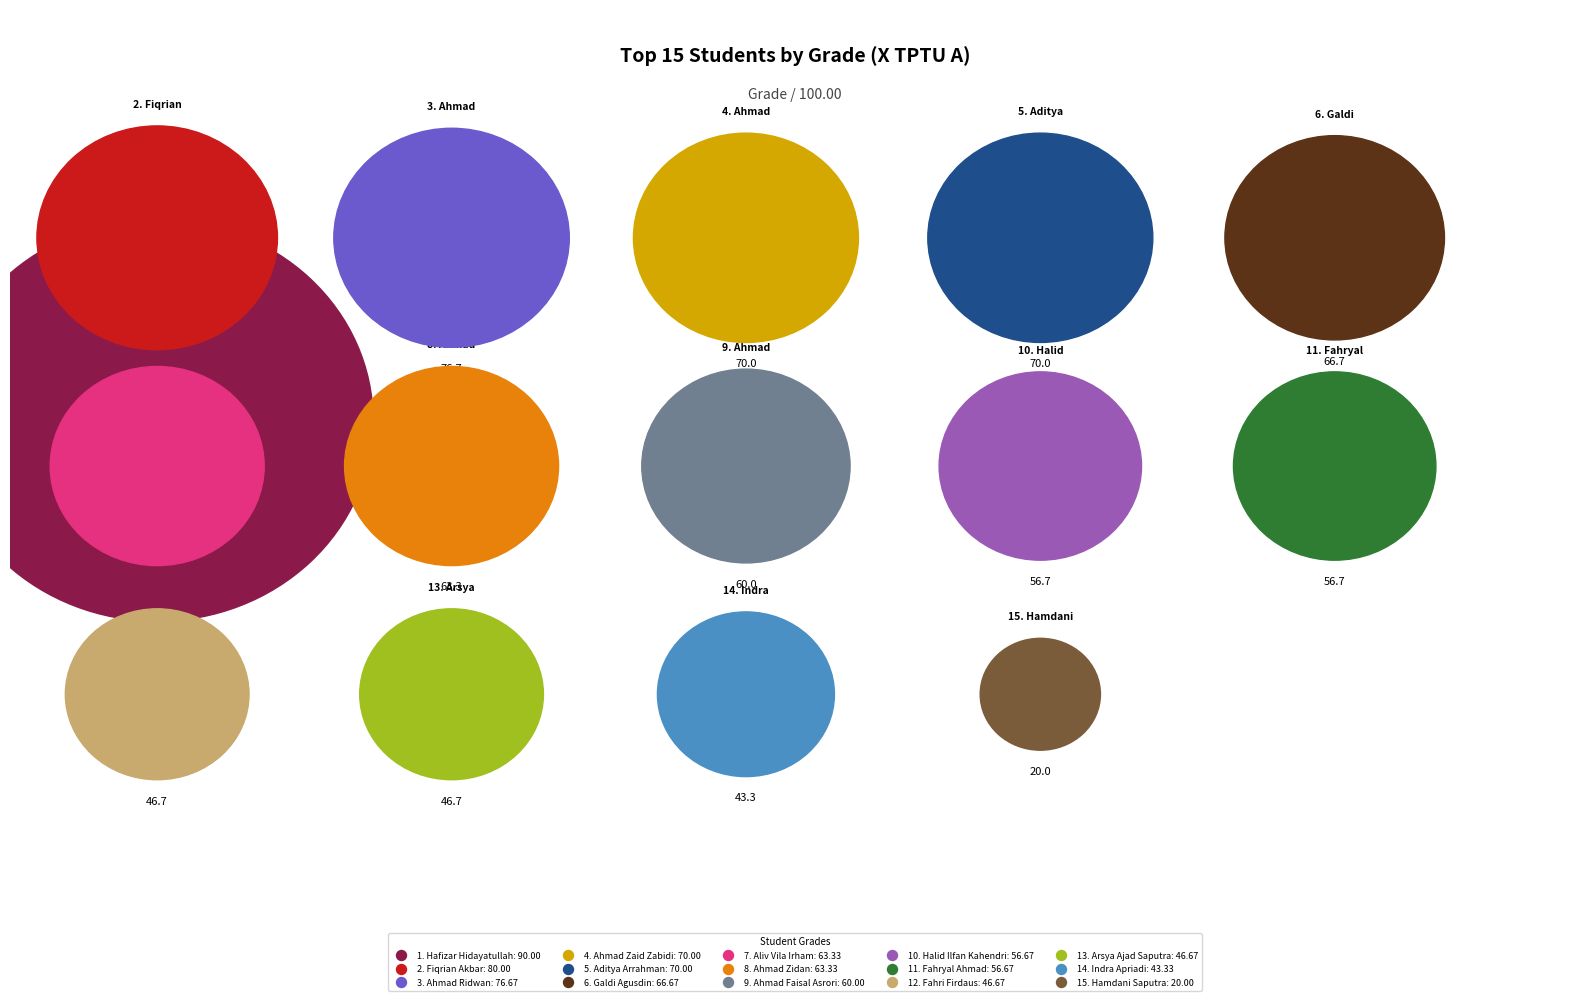

The Aliv Vila Irham slice represents 14% of the pie. True or false?

False